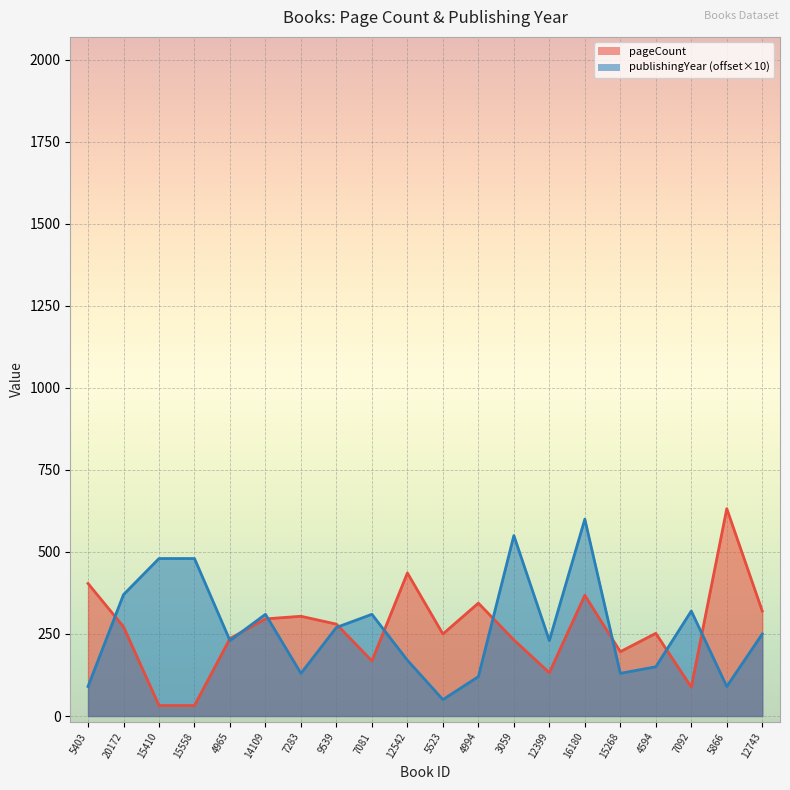

True or false: publishingYear has a value of 270 at 9539.

True